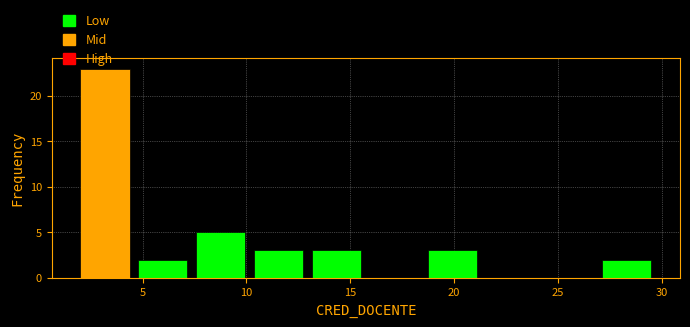

Which range on the x-axis has the tallest bar?

2.0 to 5.0